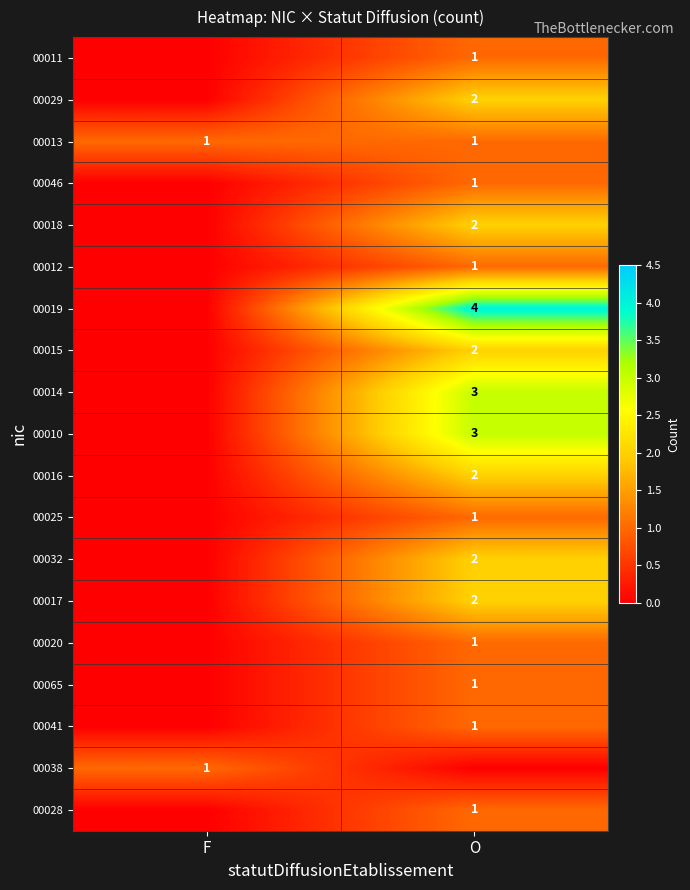

Between F and O, which is larger?

O